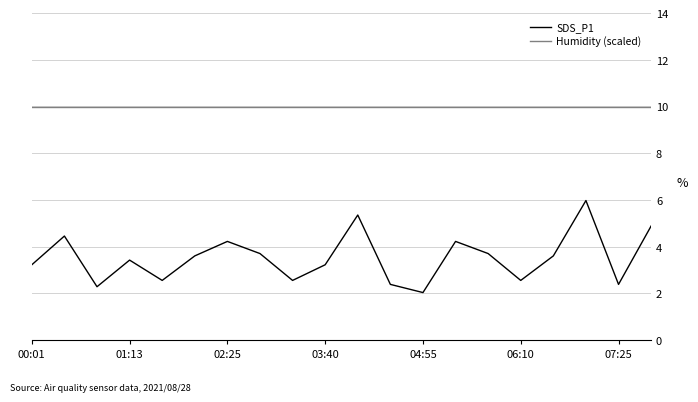

How many lines are shown in the chart?

2